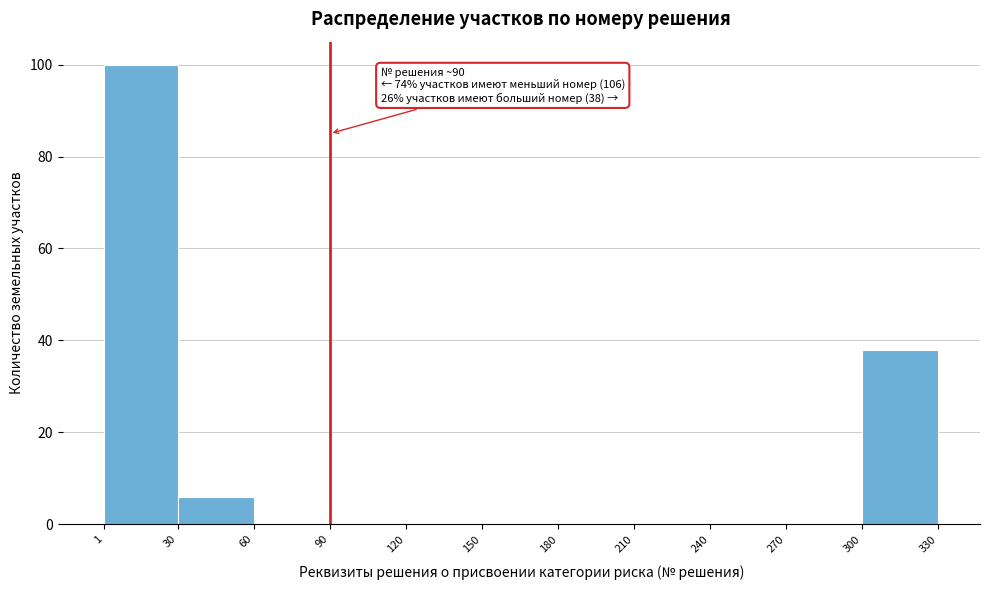

Over which range of the x-axis is the bar tallest?

1 to 30